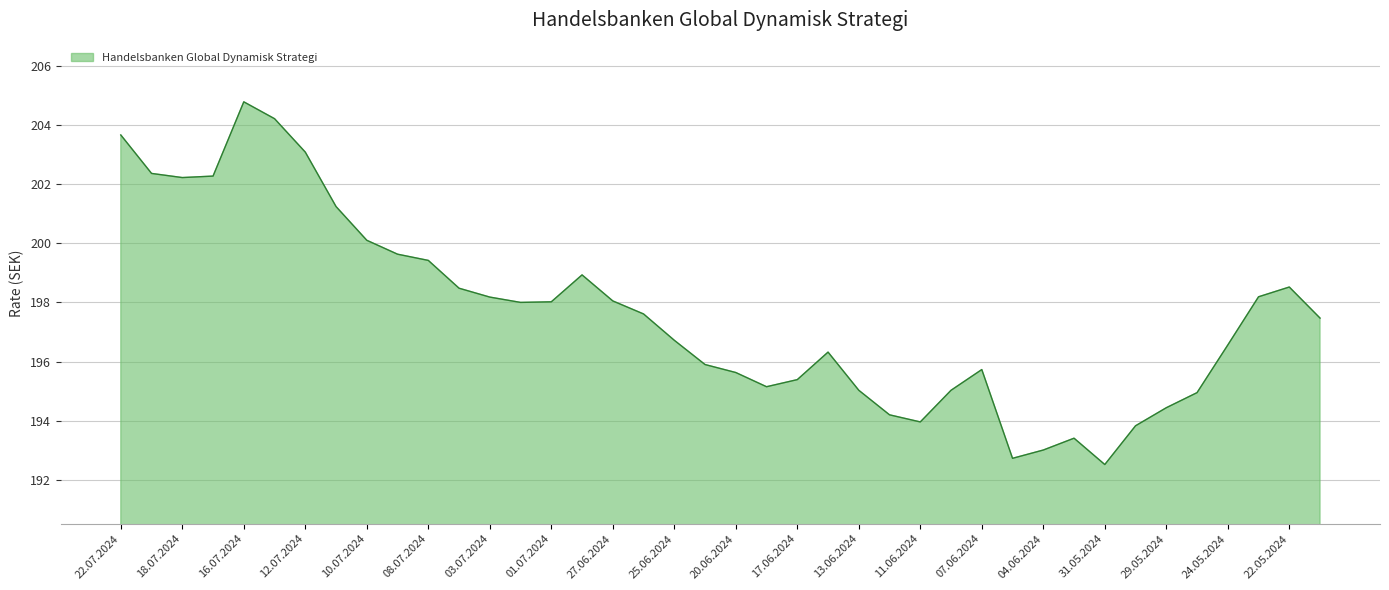

What is the smallest value displayed?

192.5